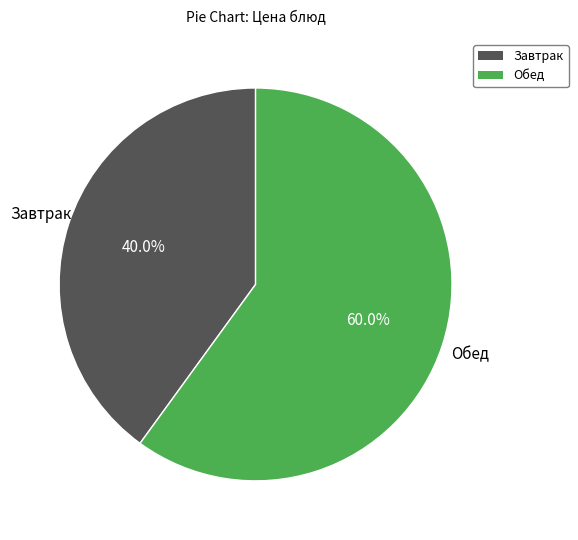

Is there any slice that represents more than half of the pie?

Yes